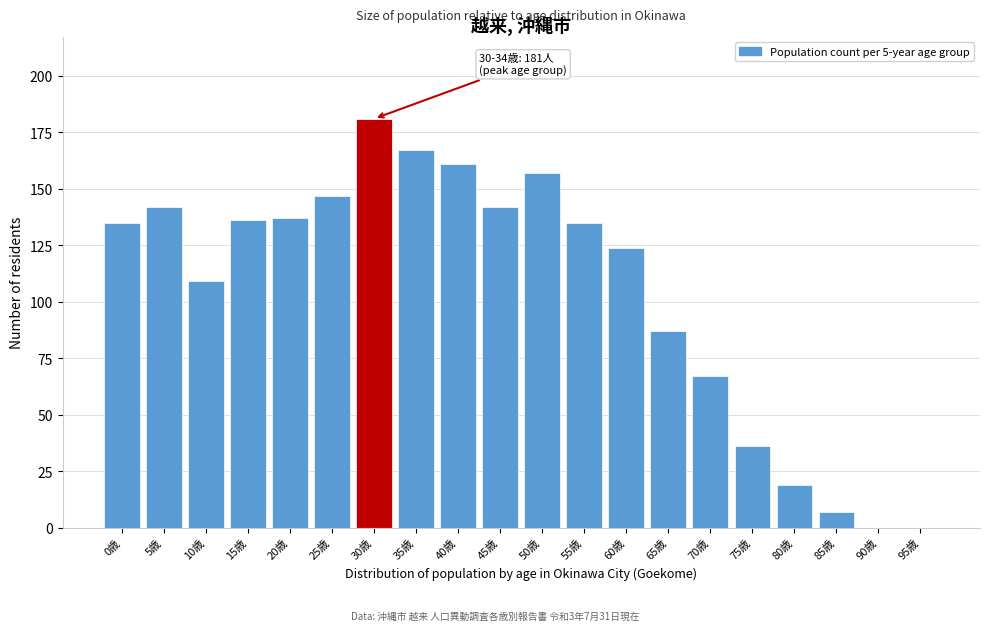

Reading left to right, transcribe all the data shown in this chart.

0歳=135	5歳=142	10歳=109	15歳=136	20歳=137	25歳=147	30歳=181	35歳=167	40歳=161	45歳=142	50歳=157	55歳=135	60歳=124	65歳=87	70歳=67	75歳=36	80歳=19	85歳=7	90歳=0	95歳=0